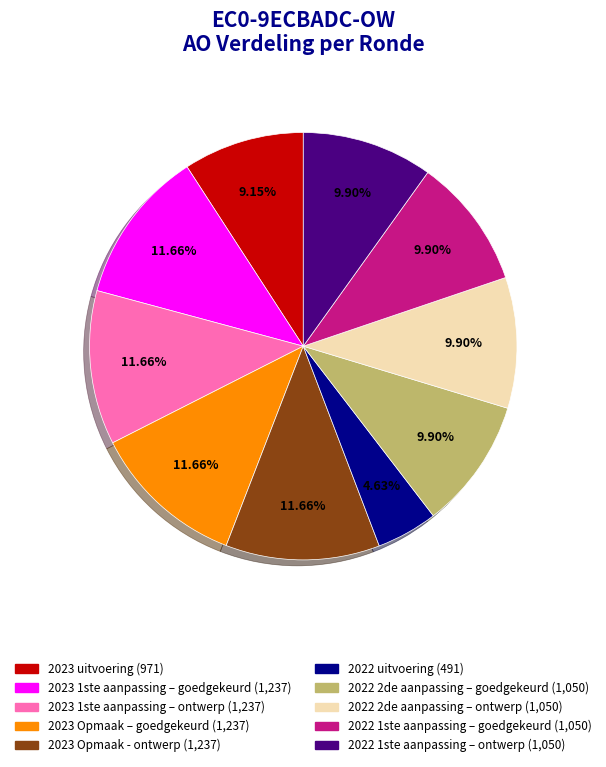

How many segments does this pie chart have?

10